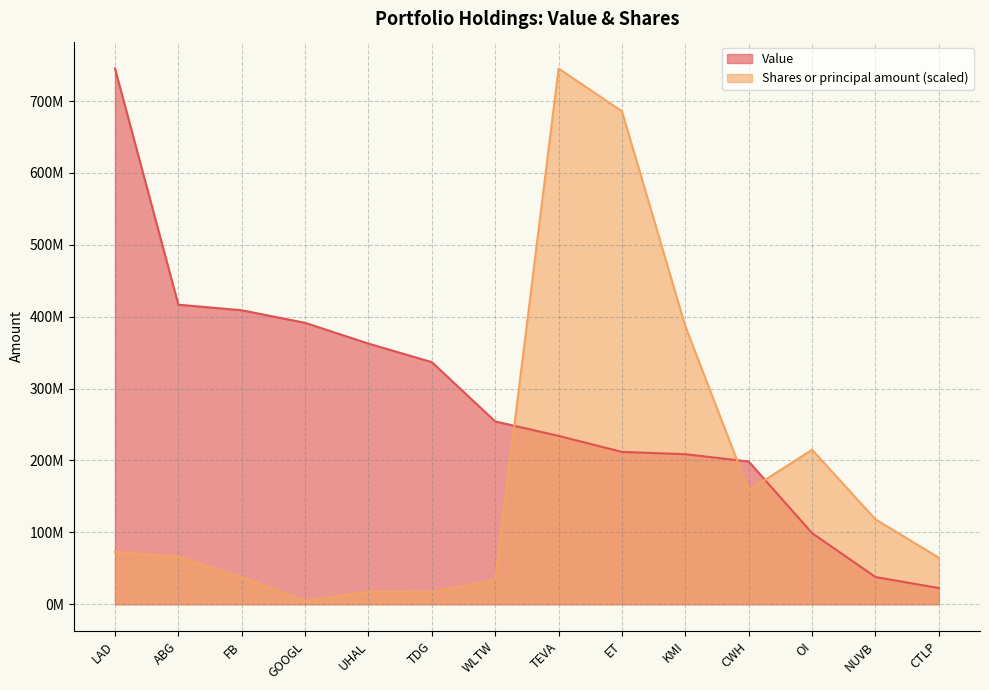

What is the average value of the Shares or principal amount series?

187329769.2